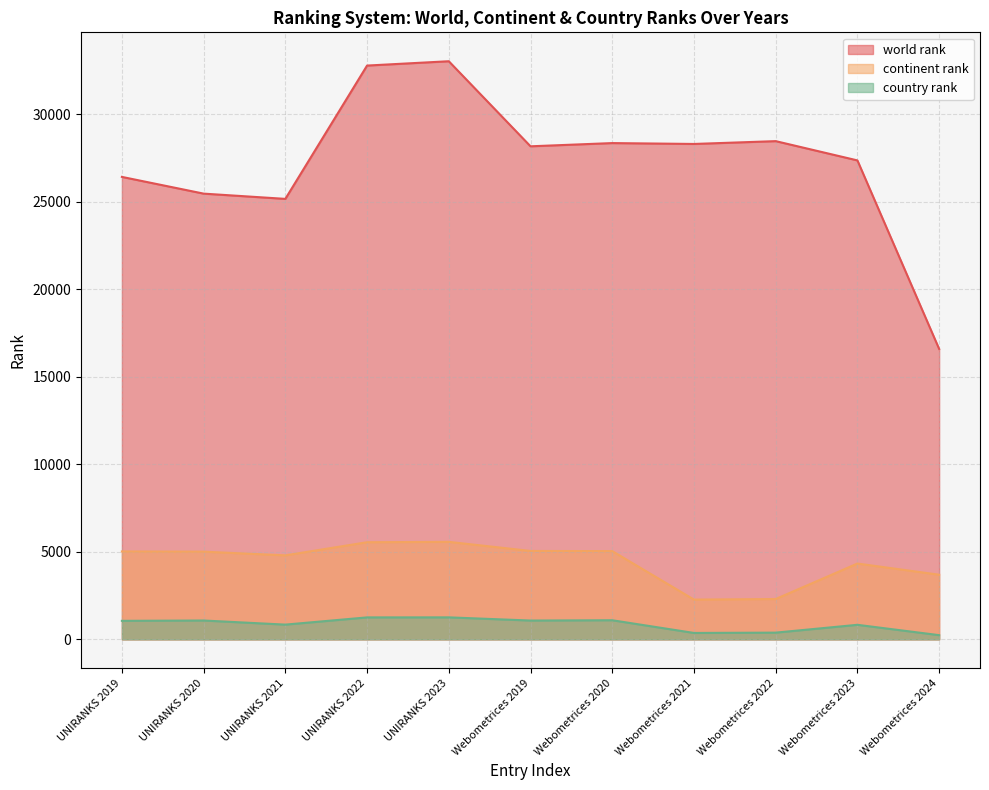

How many values in the world rank series are below 28171?

5